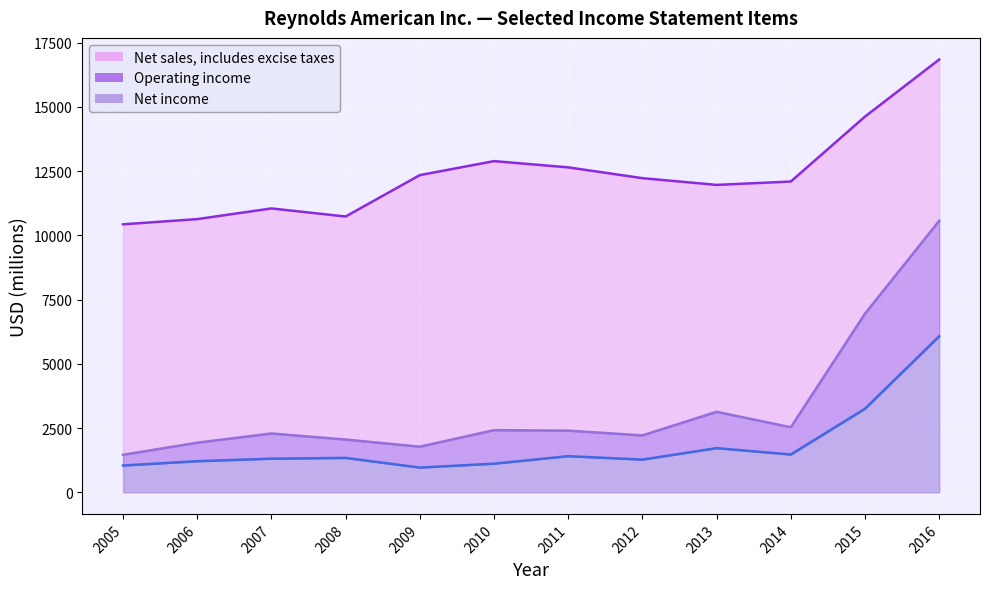

True or false: Net income and Net sales, includes excise taxes cross at least once.

False